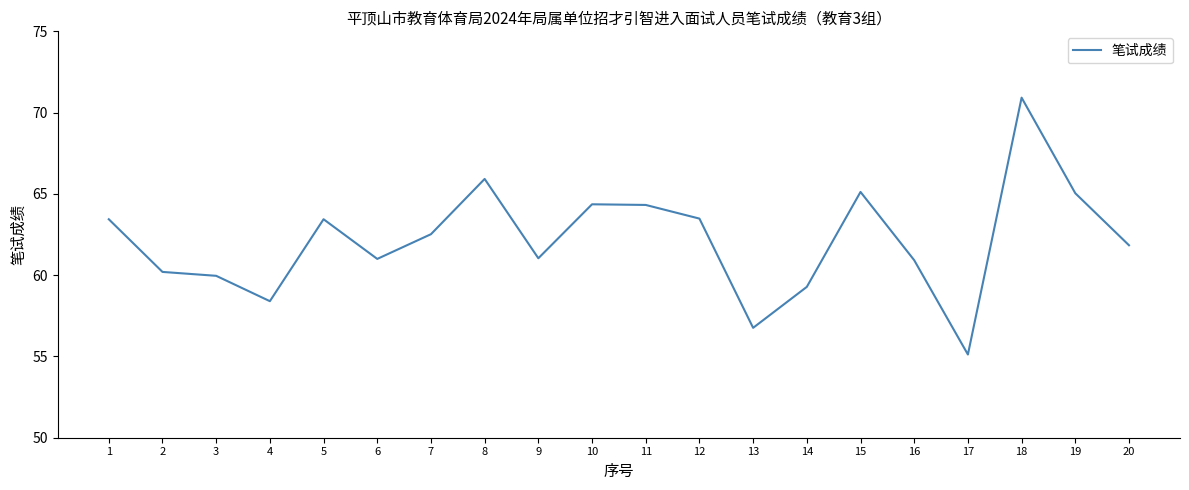

True or false: the data shows 26.7 at 9.

False